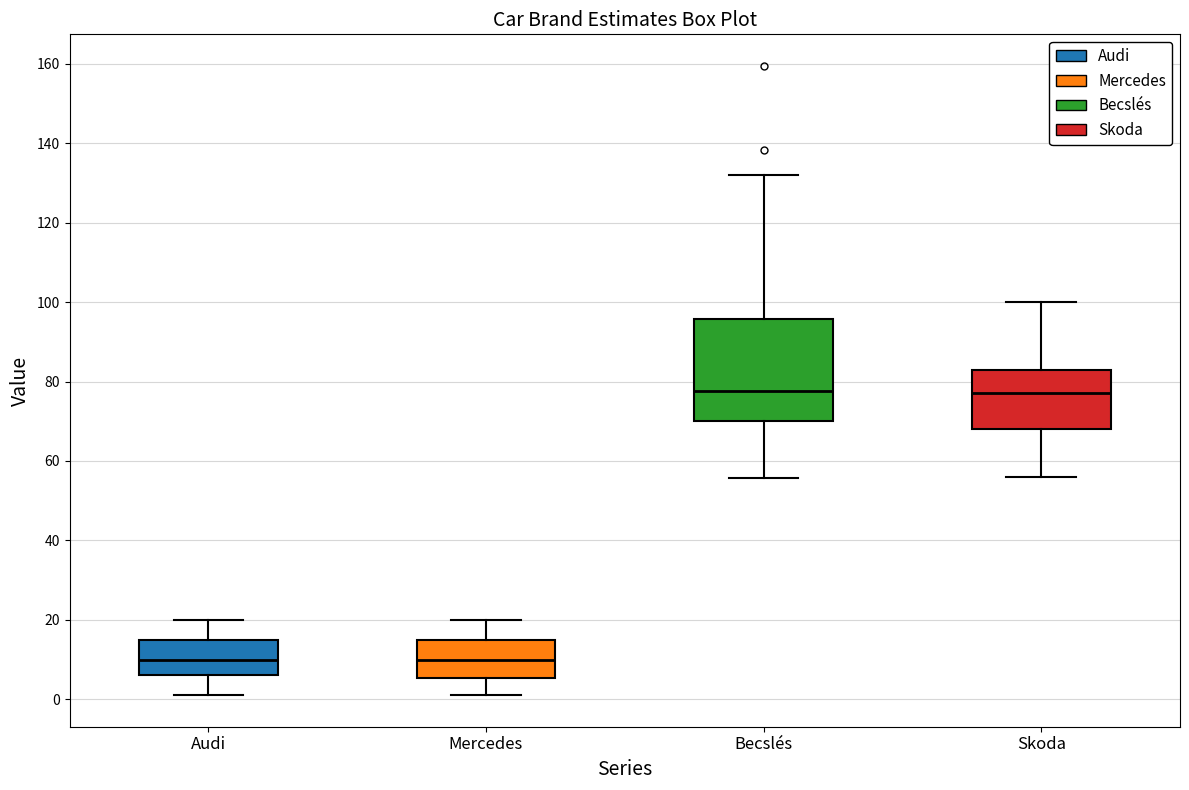

Reading left to right, read every box against the y-axis: the position of its median line, the range the box covers, and the ends of its whiskers. The values are not printed on the chart, so give them approximately, as read against the axis.

Audi: median 10, box 6 to 16, whiskers 2 to 20
Mercedes: median 10, box 6 to 16, whiskers 2 to 20
Becslés: median 78, box 70 to 96, whiskers 56 to 132
Skoda: median 78, box 68 to 84, whiskers 56 to 100